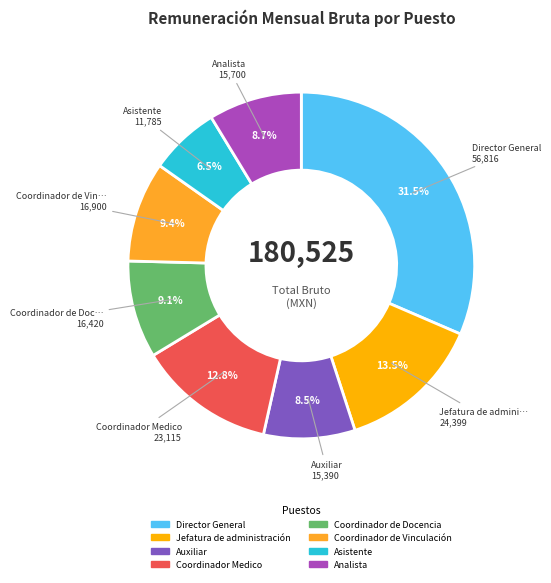

Rank the categories by value from lowest to highest.

Asistente, Auxiliar, Analista, Coordinador de Docencia, Coordinador de Vinculación, Coordinador Medico, Jefatura de administración, Director General